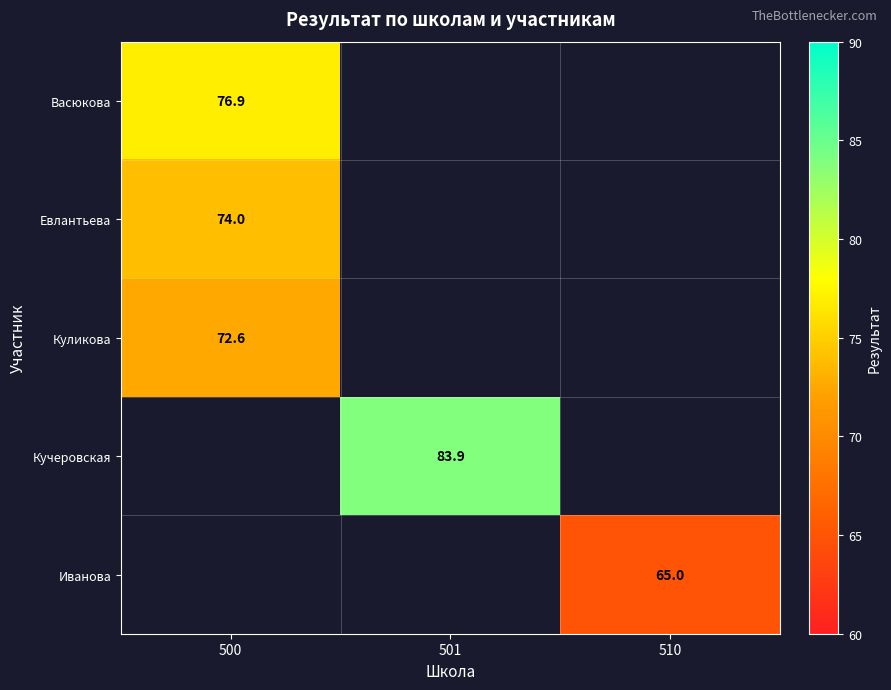

What is the minimum value shown in the chart?

65.0